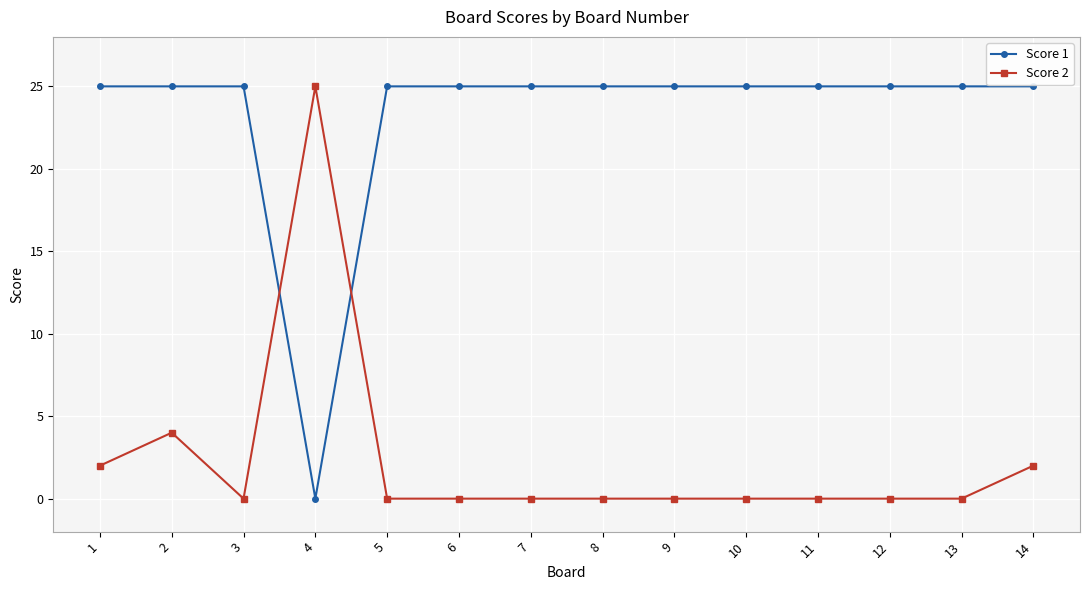

Rank the series at 5 from lowest to highest value.

Score 2, Score 1